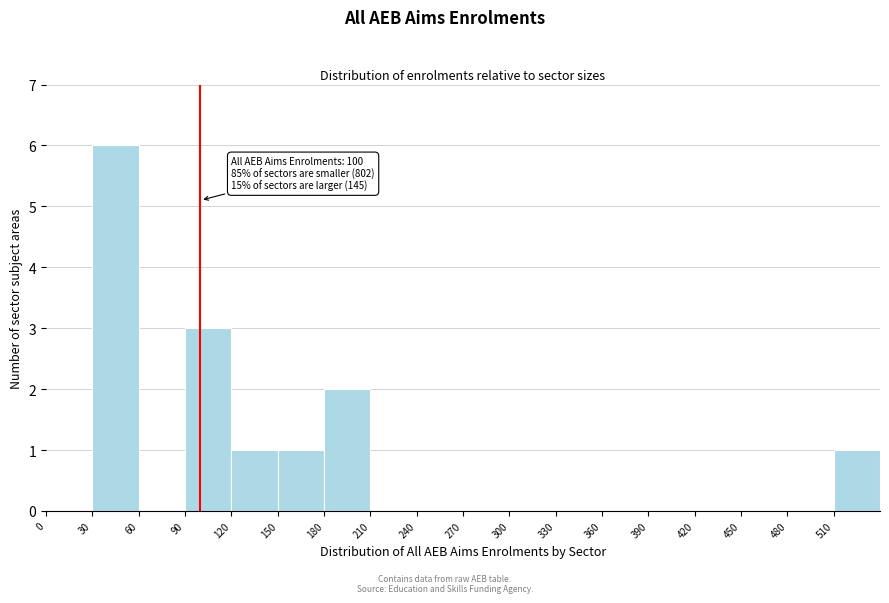

Over which range of the x-axis is the bar tallest?

30 to 60